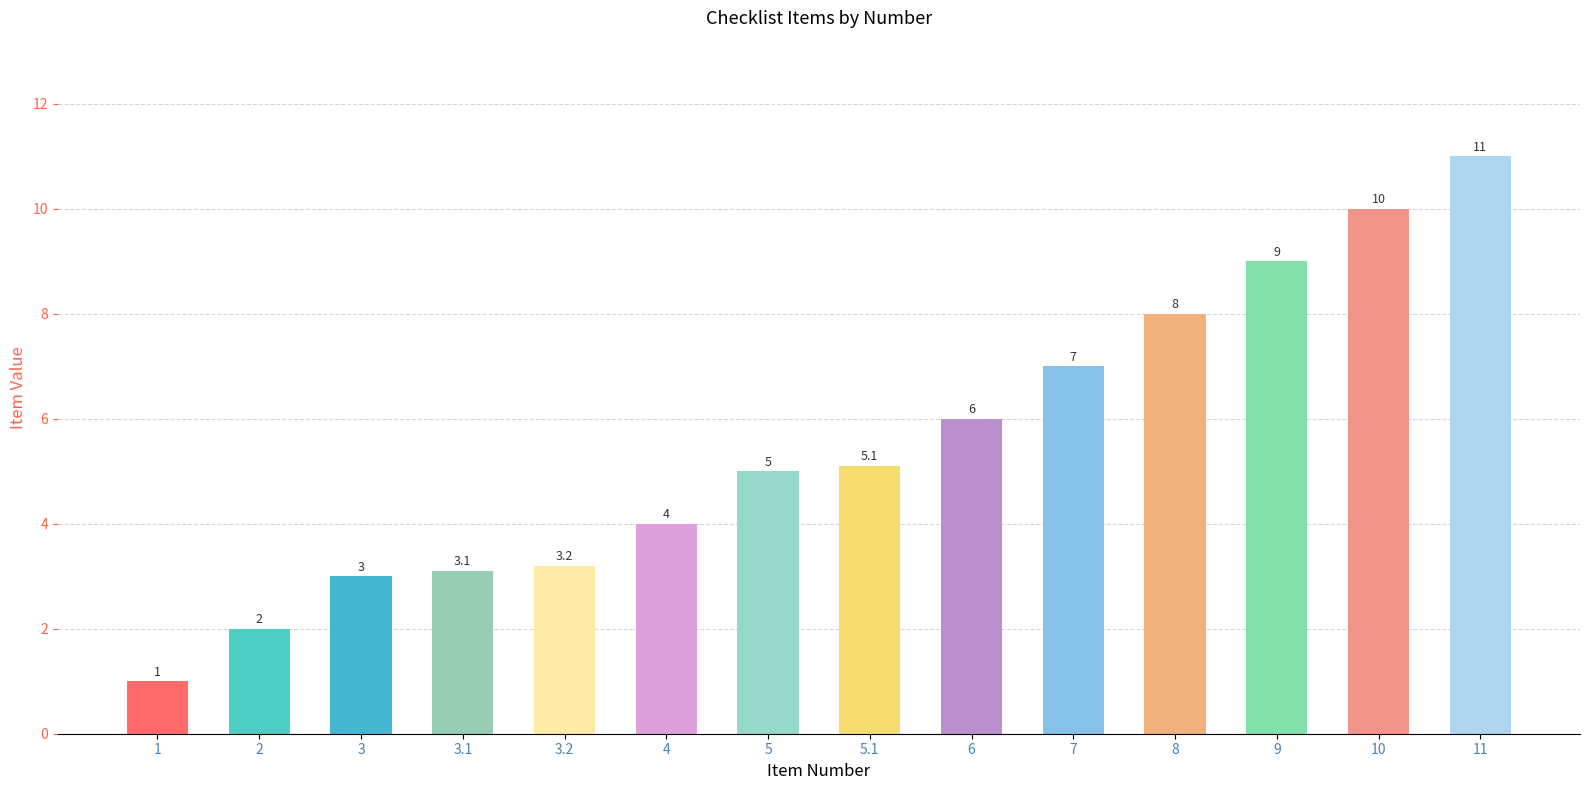

List the labels in order of value, smallest first.

1, 2, 3, 3.1, 3.2, 4, 5, 5.1, 6, 7, 8, 9, 10, 11